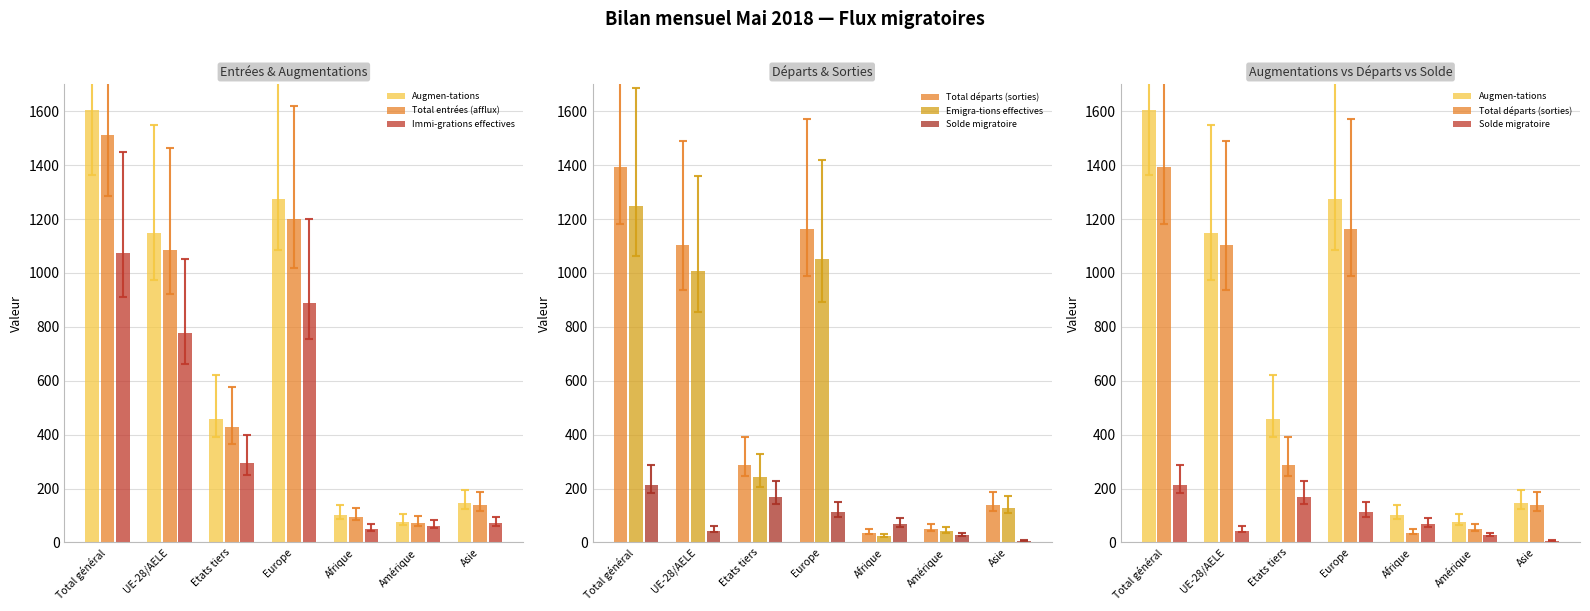

What is the value of the Total départs (sorties) bar at the 5th from the left?

36